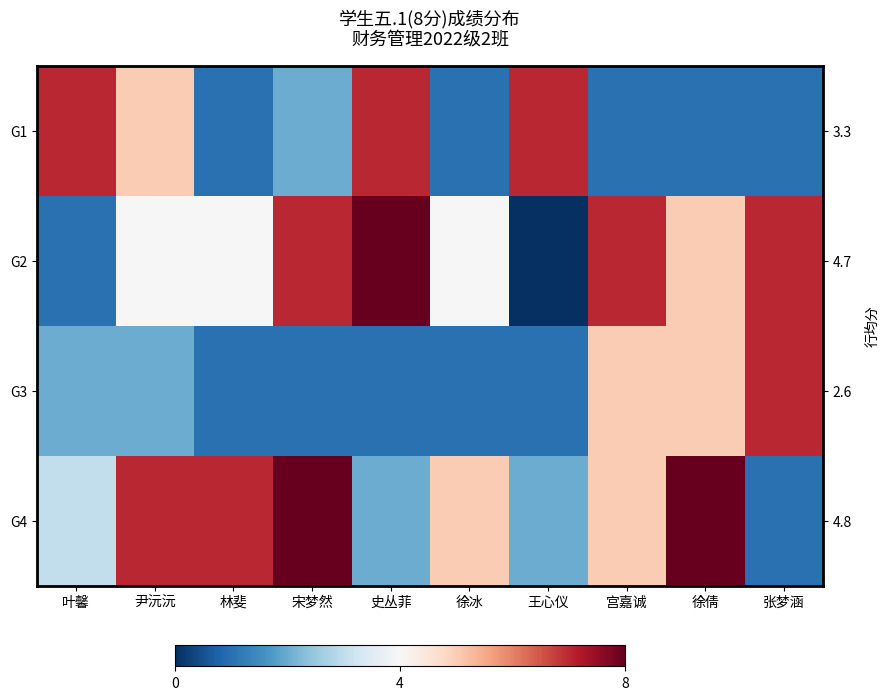

List the series in order of their peak value, highest first.

G2, G4, G1, G3